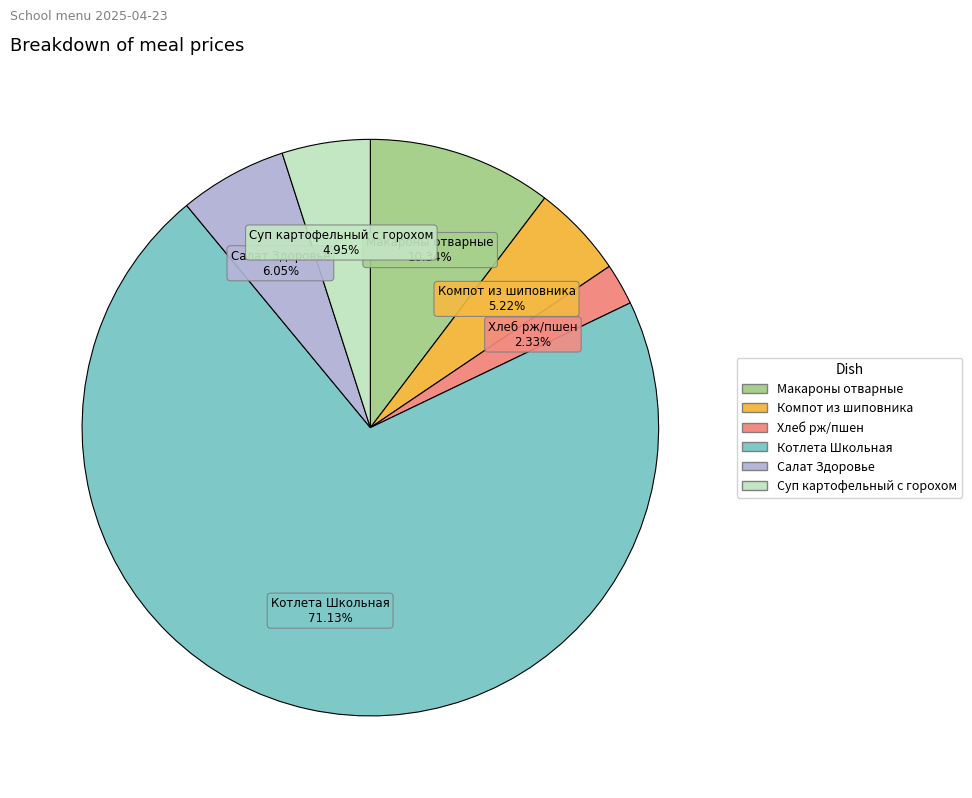

Count the number of slices in the pie.

6